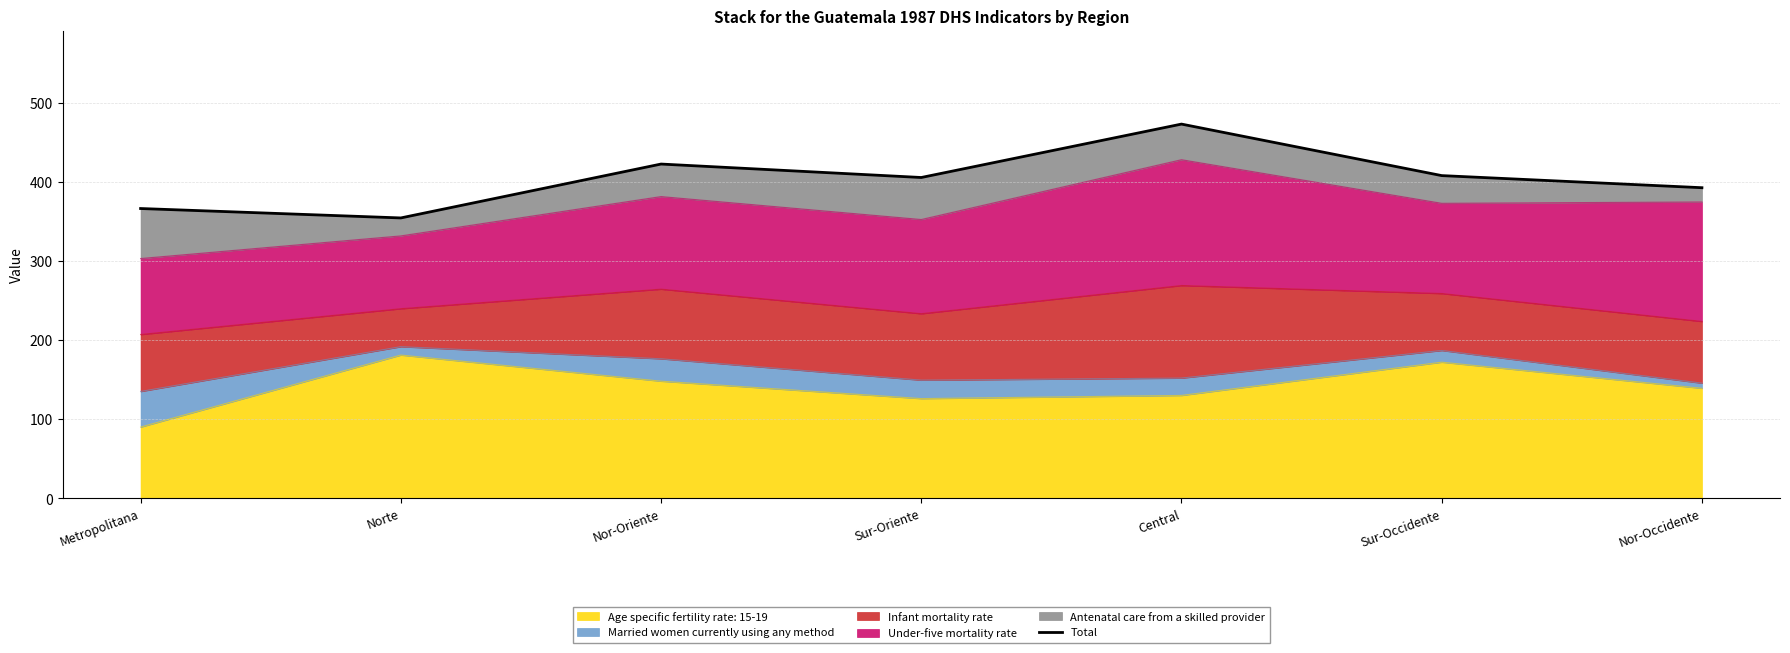

At which category does the data reach its first local peak?

Nor-Oriente